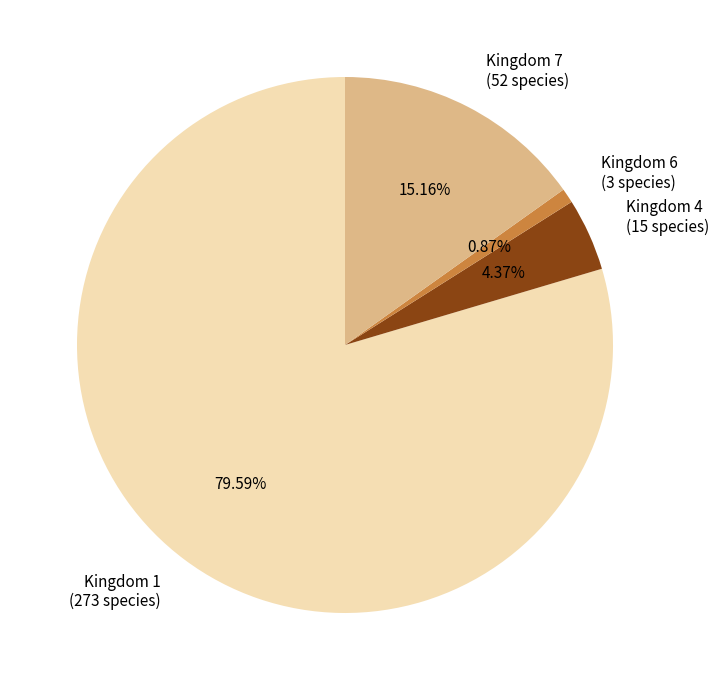

Do Kingdom 6 (3 species) and Kingdom 7 (52 species) together represent more than half of the pie?

No